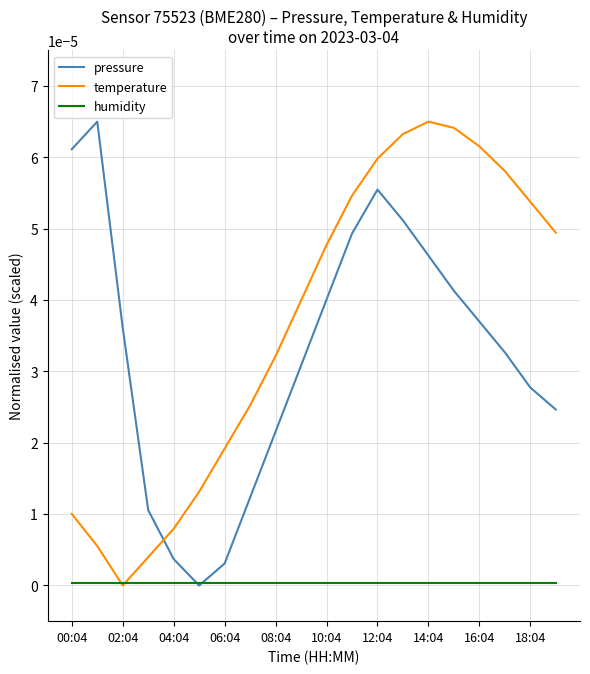

Which series has the largest total across all categories?

temperature